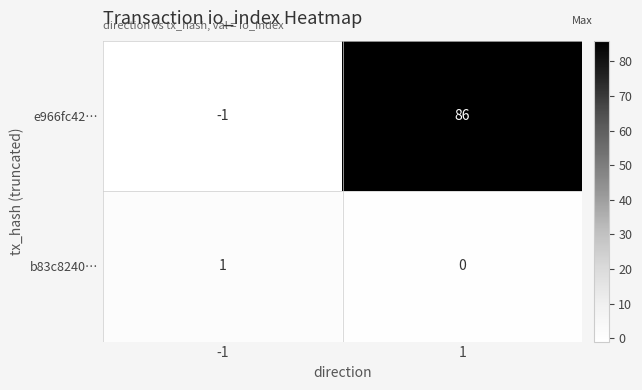

Is it true that b83c8240… equals 0 at 1?

True